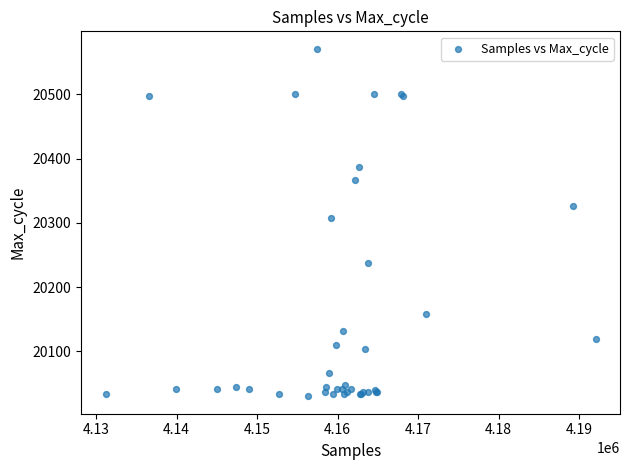

What Y value in the scatter plot is closest to 20300?

20307